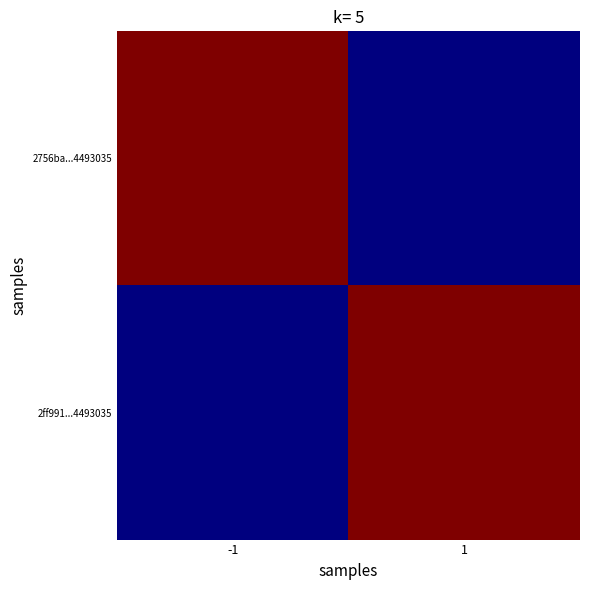

Which label corresponds to the smallest value in the chart?

1